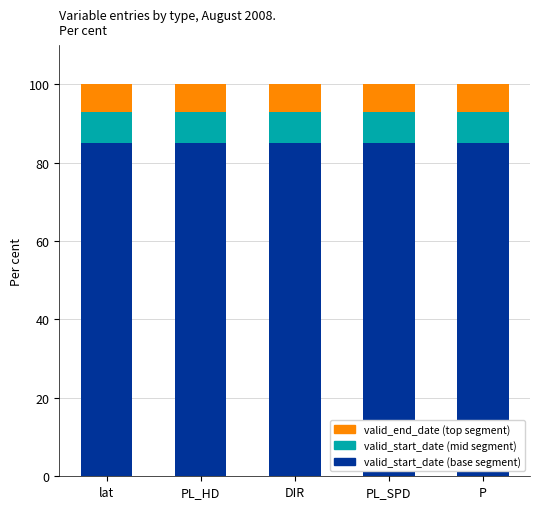

Is it true that valid_start_date (base segment) equals 85 at PL_SPD?

True